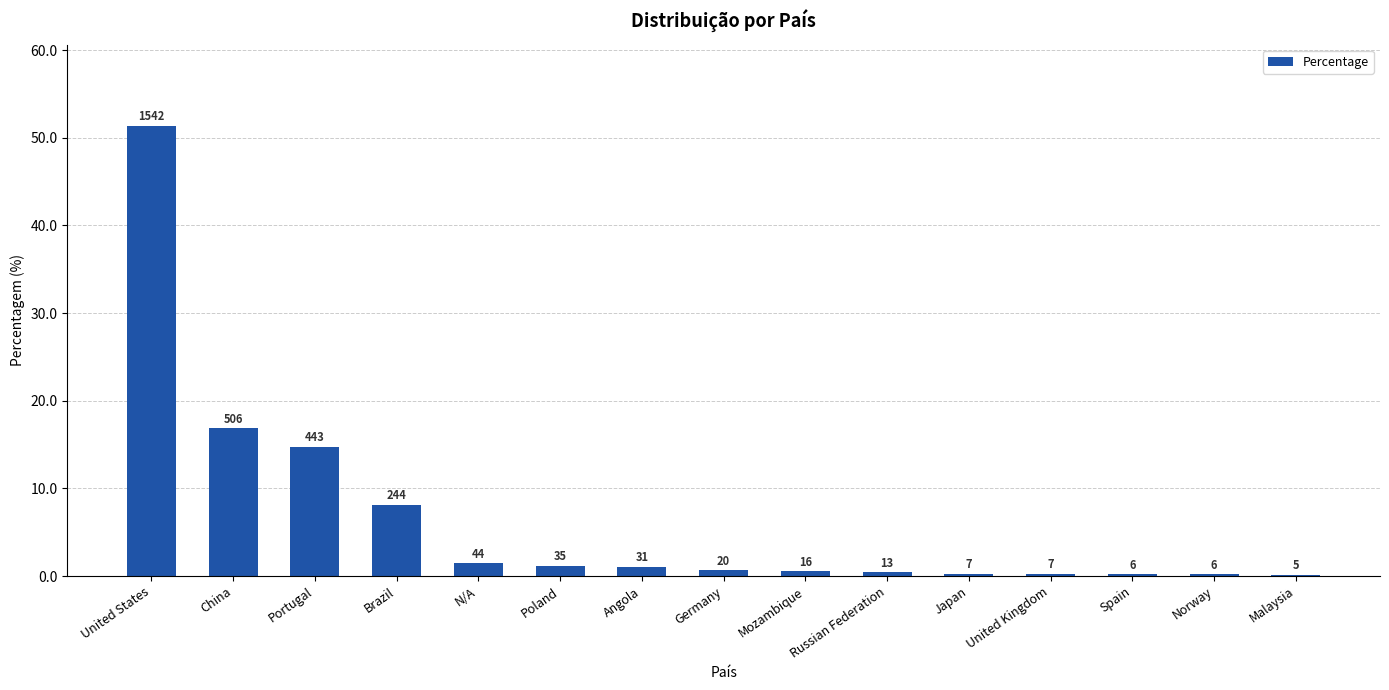

Reading right to left, list all the values displayed in this chart.

Malaysia=0.2	Norway=0.2	Spain=0.2	United Kingdom=0.2	Japan=0.2	Russian Federation=0.4	Mozambique=0.5	Germany=0.7	Angola=1.0	Poland=1.2	N/A=1.5	Brazil=8.1	Portugal=14.8	China=16.9	United States=51.4